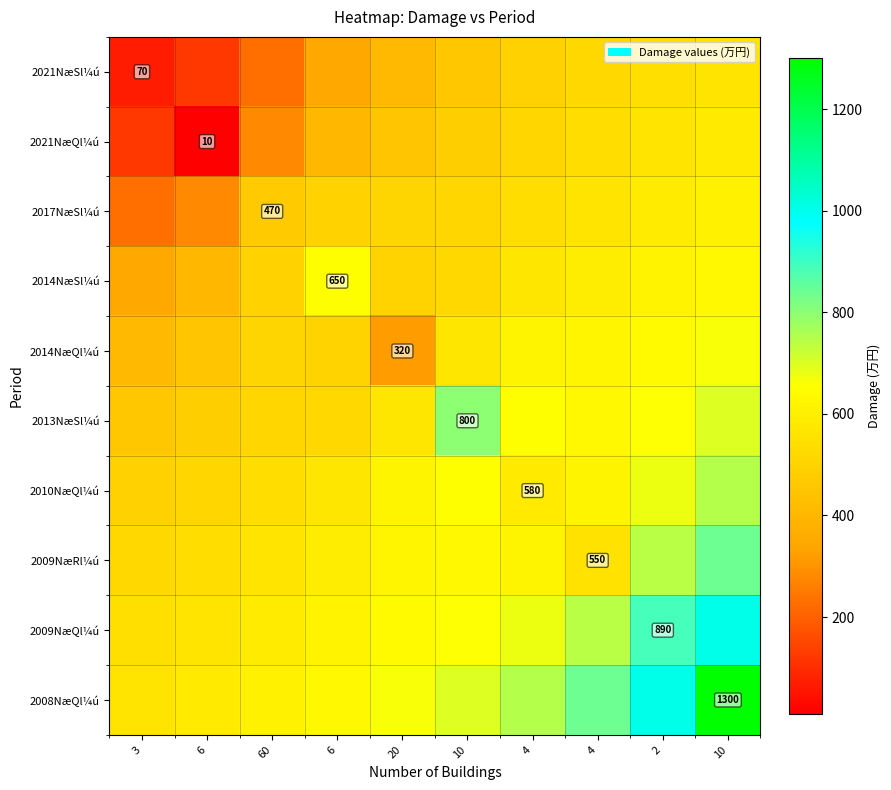

What is the highest value of the 2009NæQl¼ú series?

1005.7